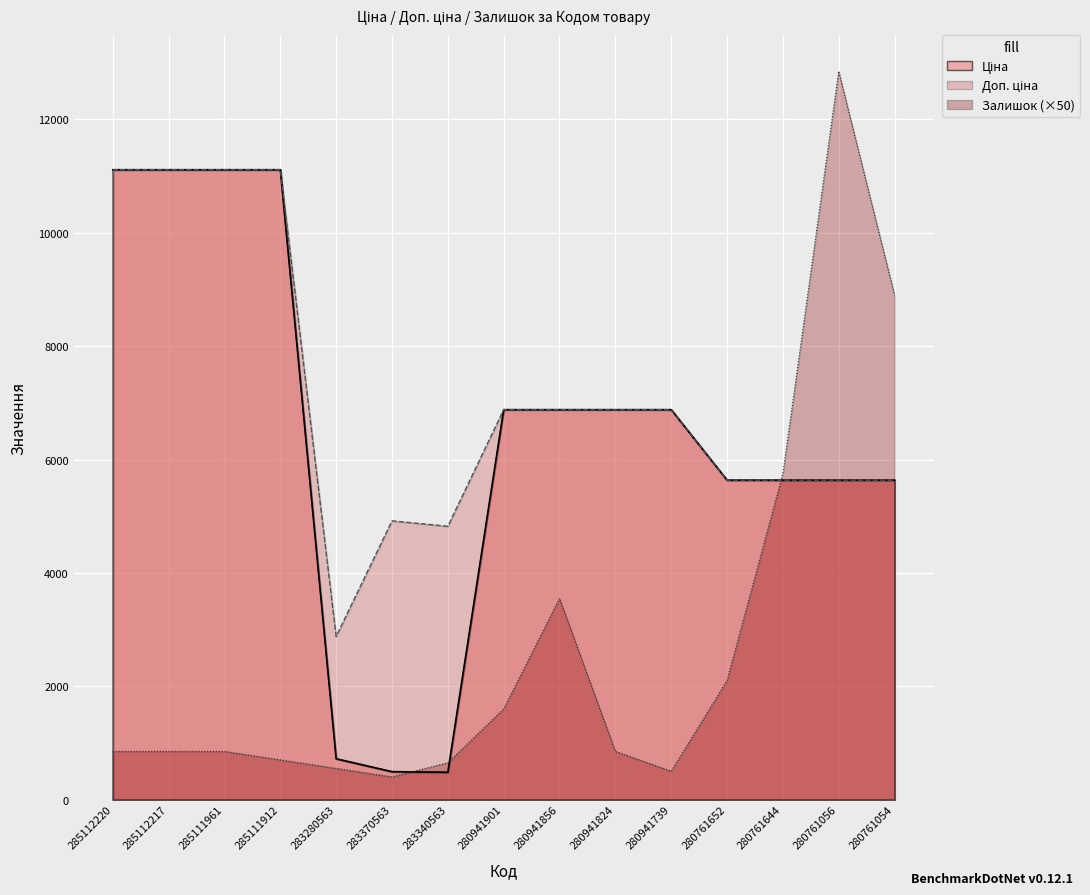

How many interior local peaks does the Доп. ціна series have?

1